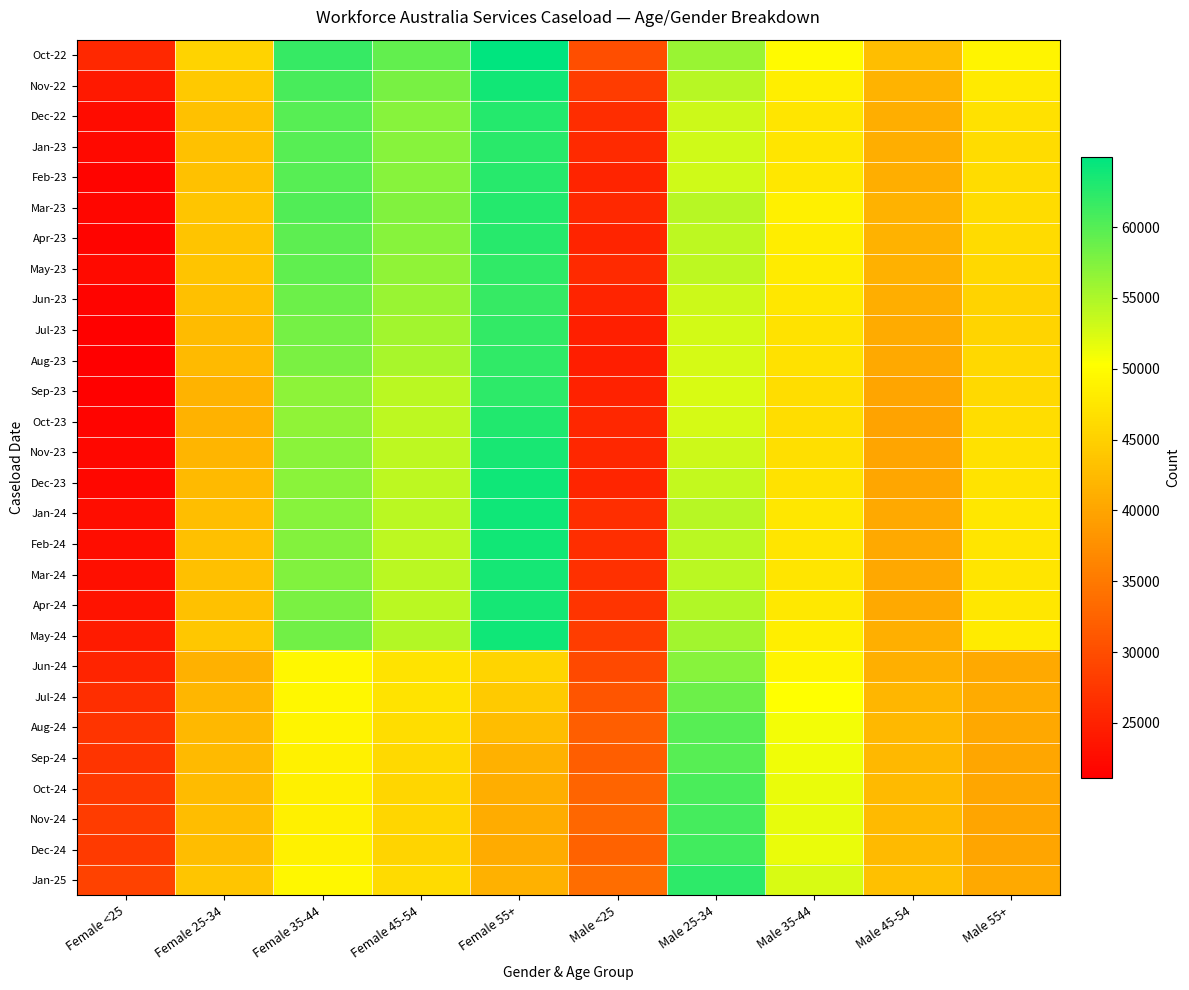

What is the total value across all series at Female <25?

668345